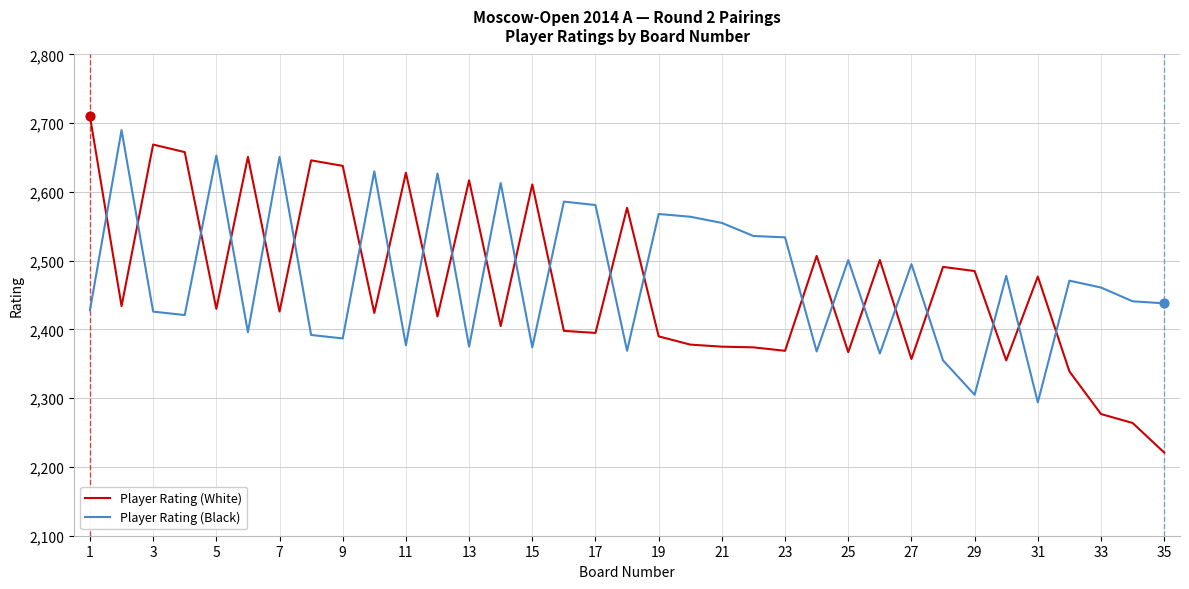

How many intersections are there between Player Rating (Black) and Player Rating (White)?

23